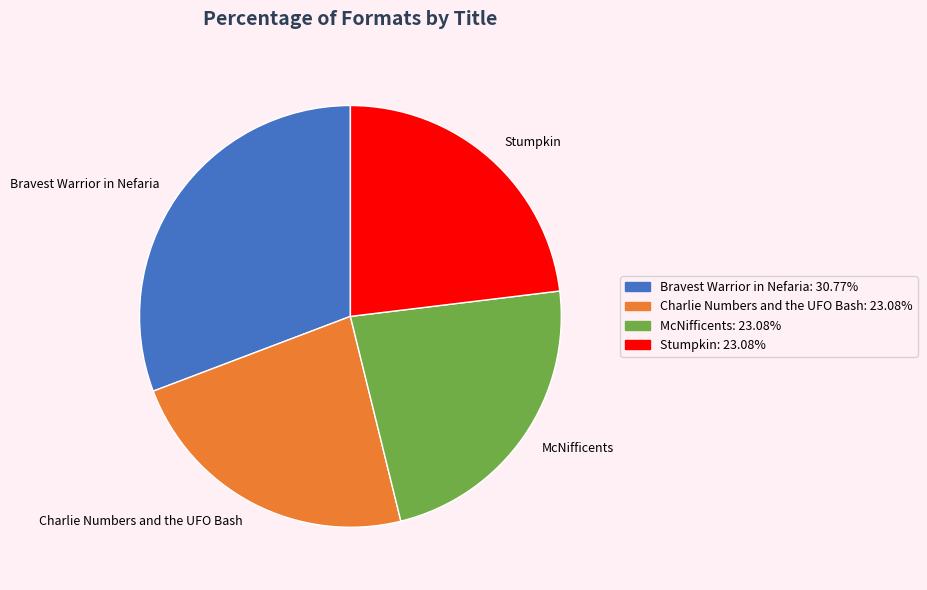

Does Stumpkin account for over 50% of the chart?

No